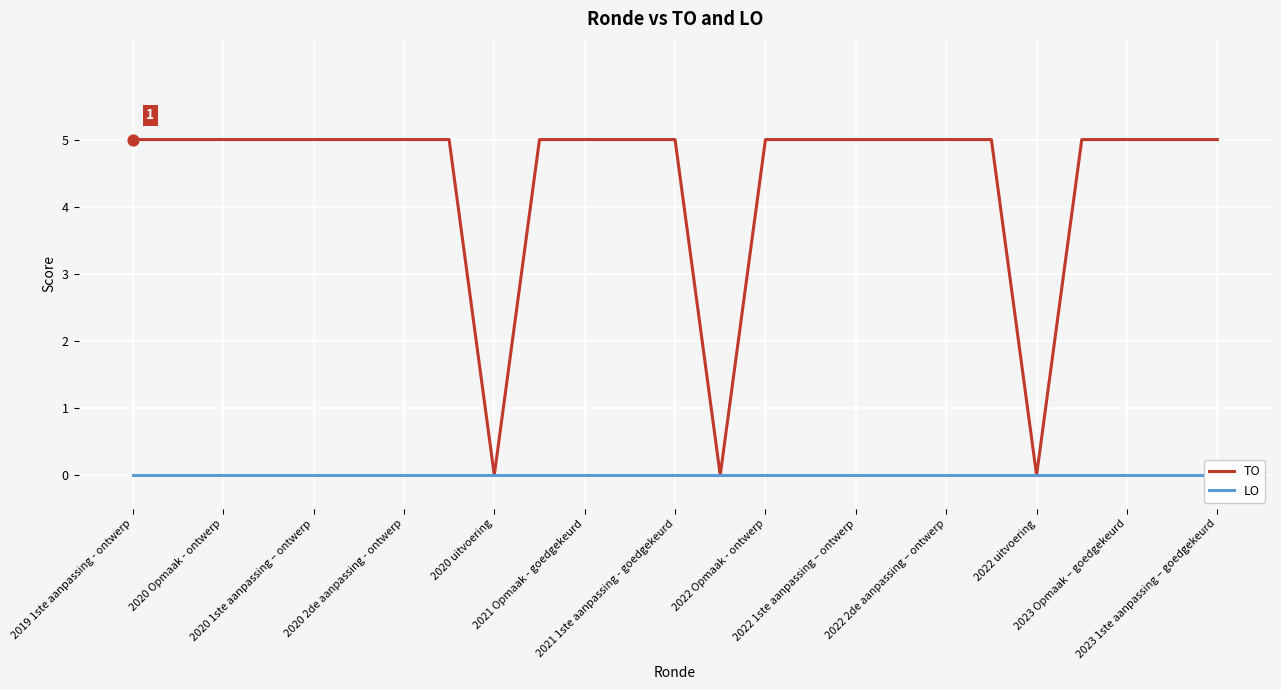

Which series contains the highest Y value?

TO